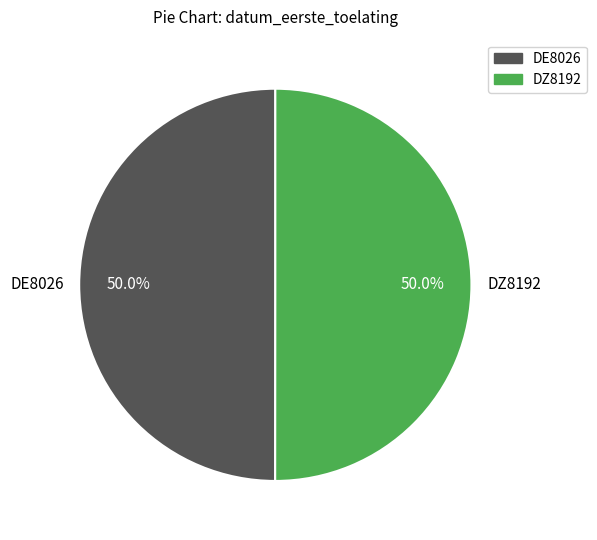

To the nearest percent, what is the combined percentage of DZ8192 and DE8026?

100%